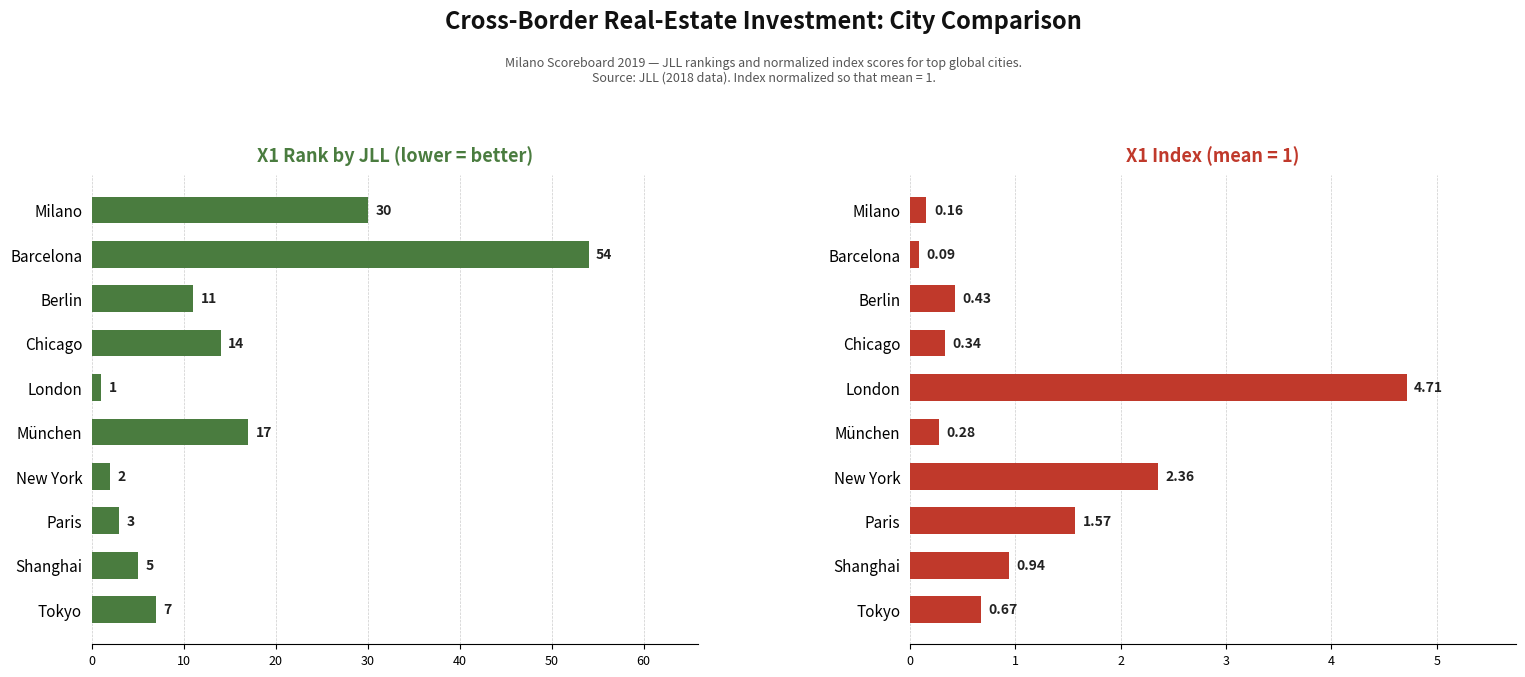

At how many categories does at least one series exceed 1?

10